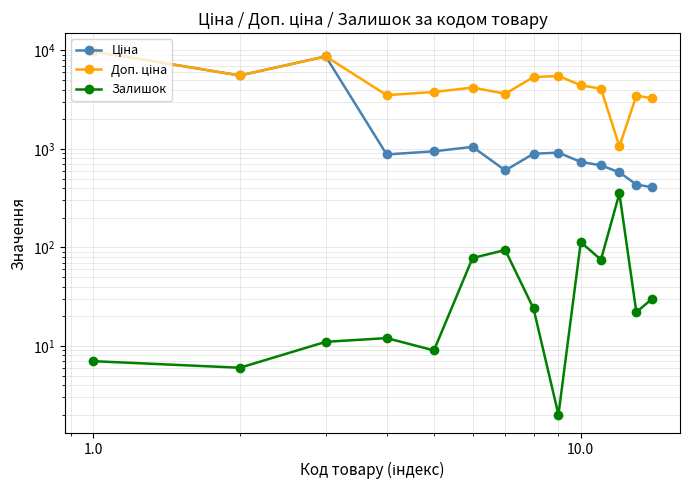

At how many categories does at least one series exceed 6424?

2